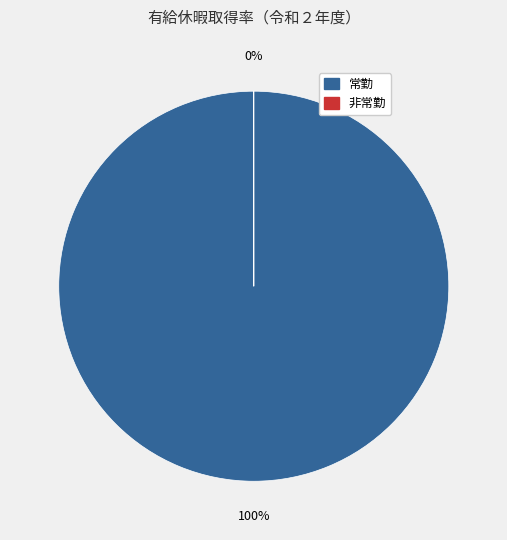

To the nearest percent, what is the difference between the 非常勤 and 常勤 slice percentages?

100%